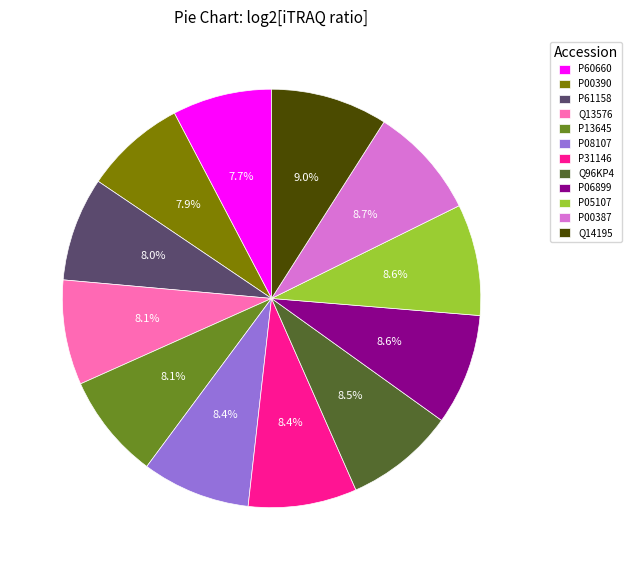

Is P05107 the majority of the pie?

No